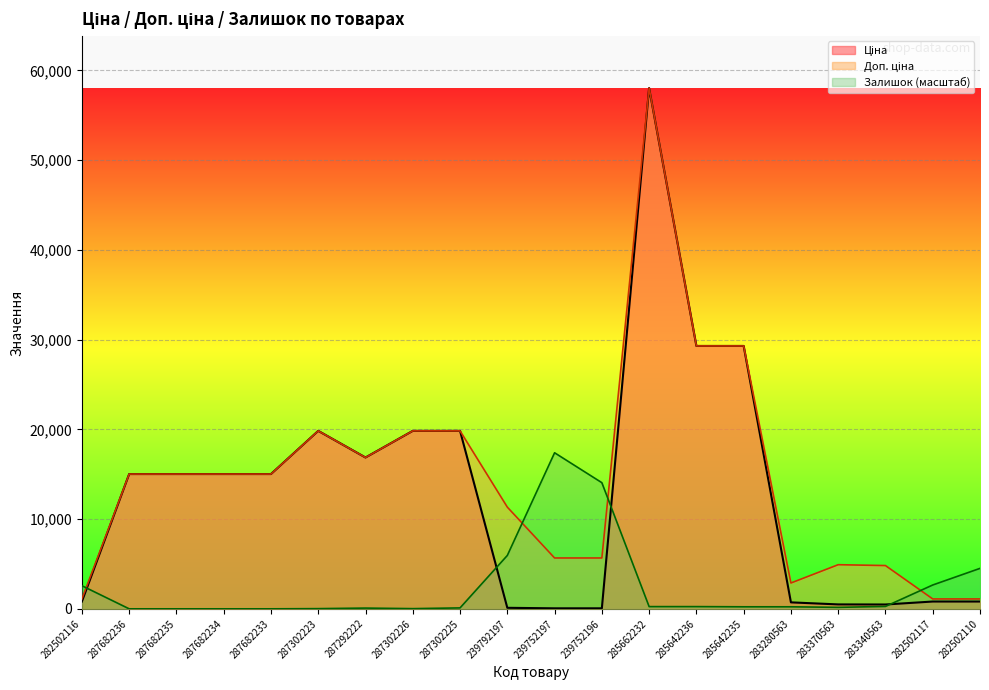

What is the label of the 19th point from the left?

282502117